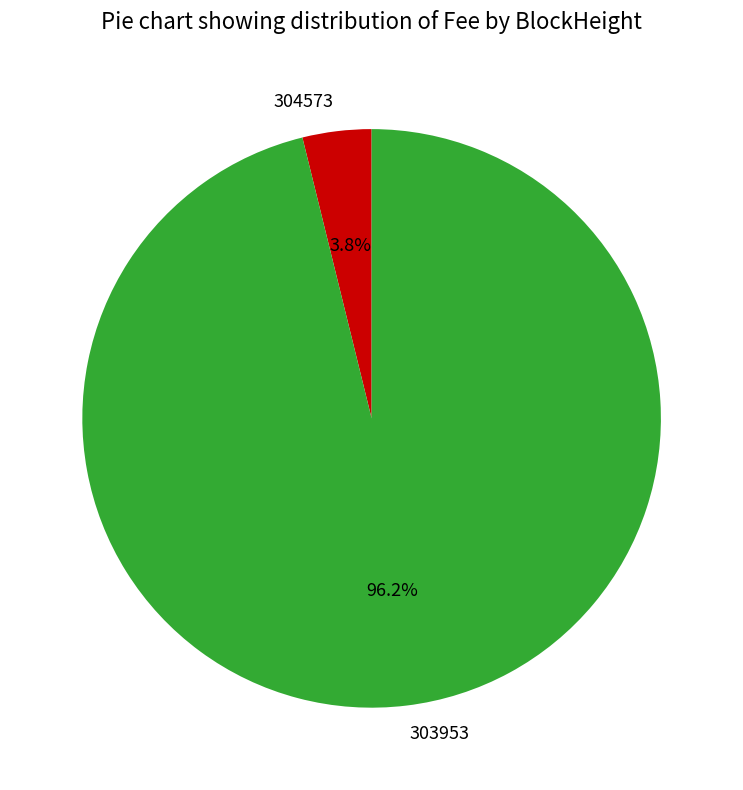

Is there a majority slice in this chart?

Yes